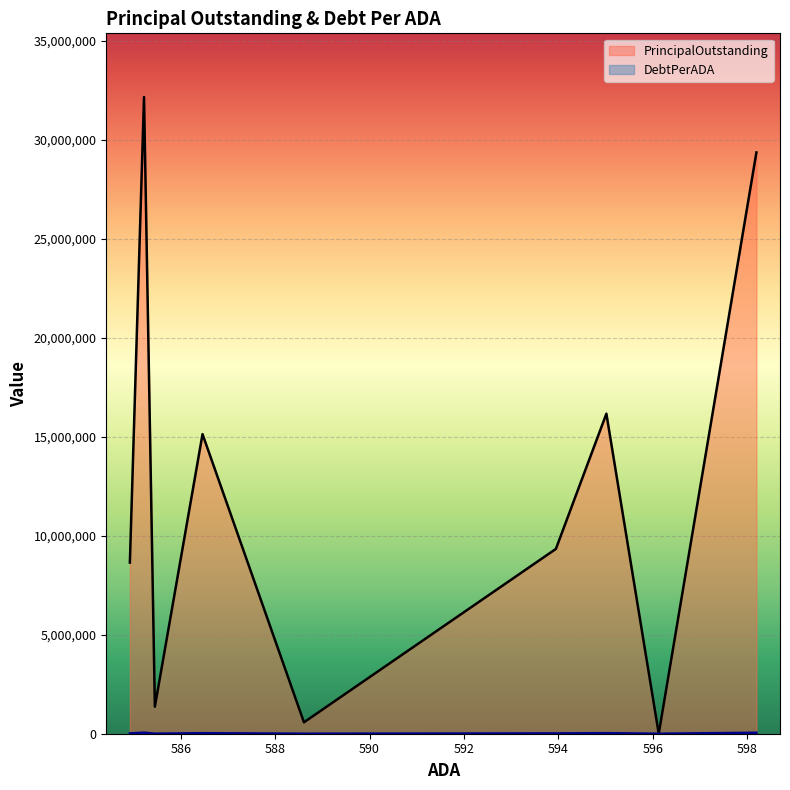

At which category does DebtPerADA reach its first local peak?

595.02